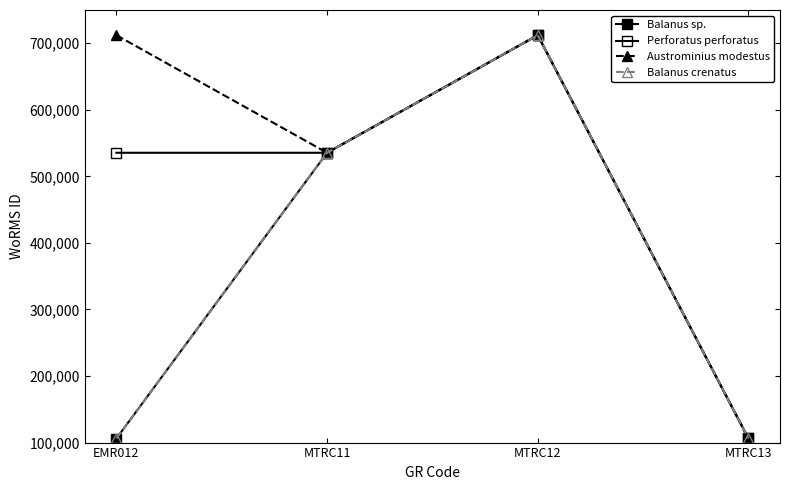

Which series changed the most between EMR012 and MTRC13?

Austrominius modestus